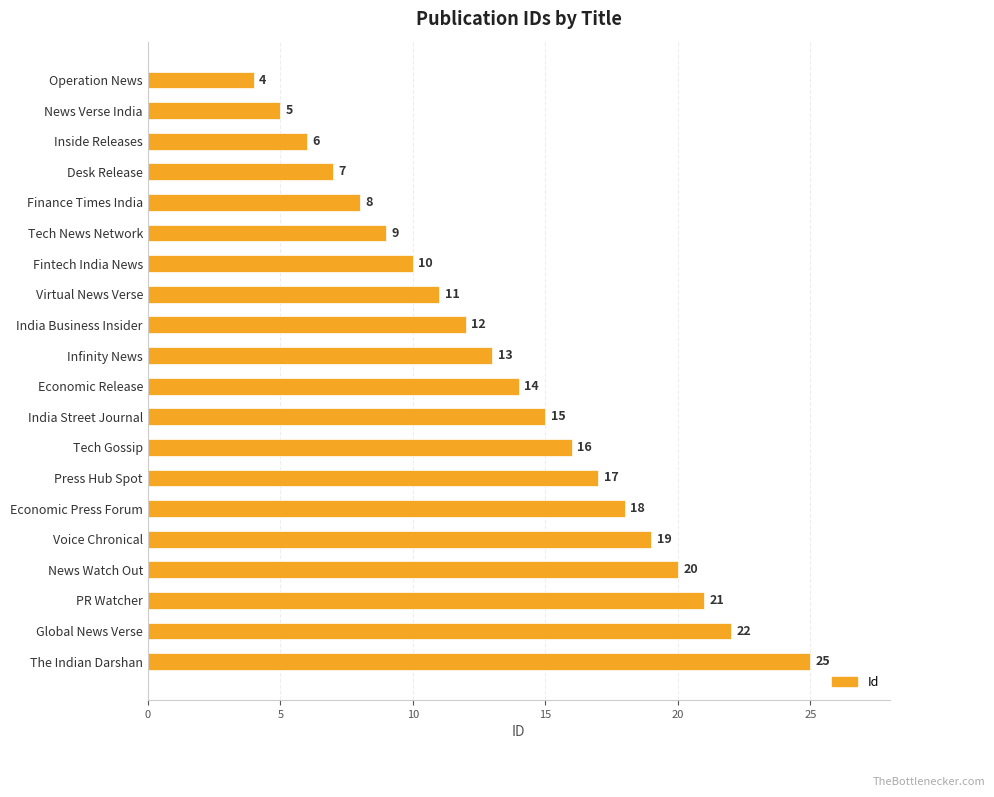

What is the label of the 15th bar from the top?

Economic Press Forum